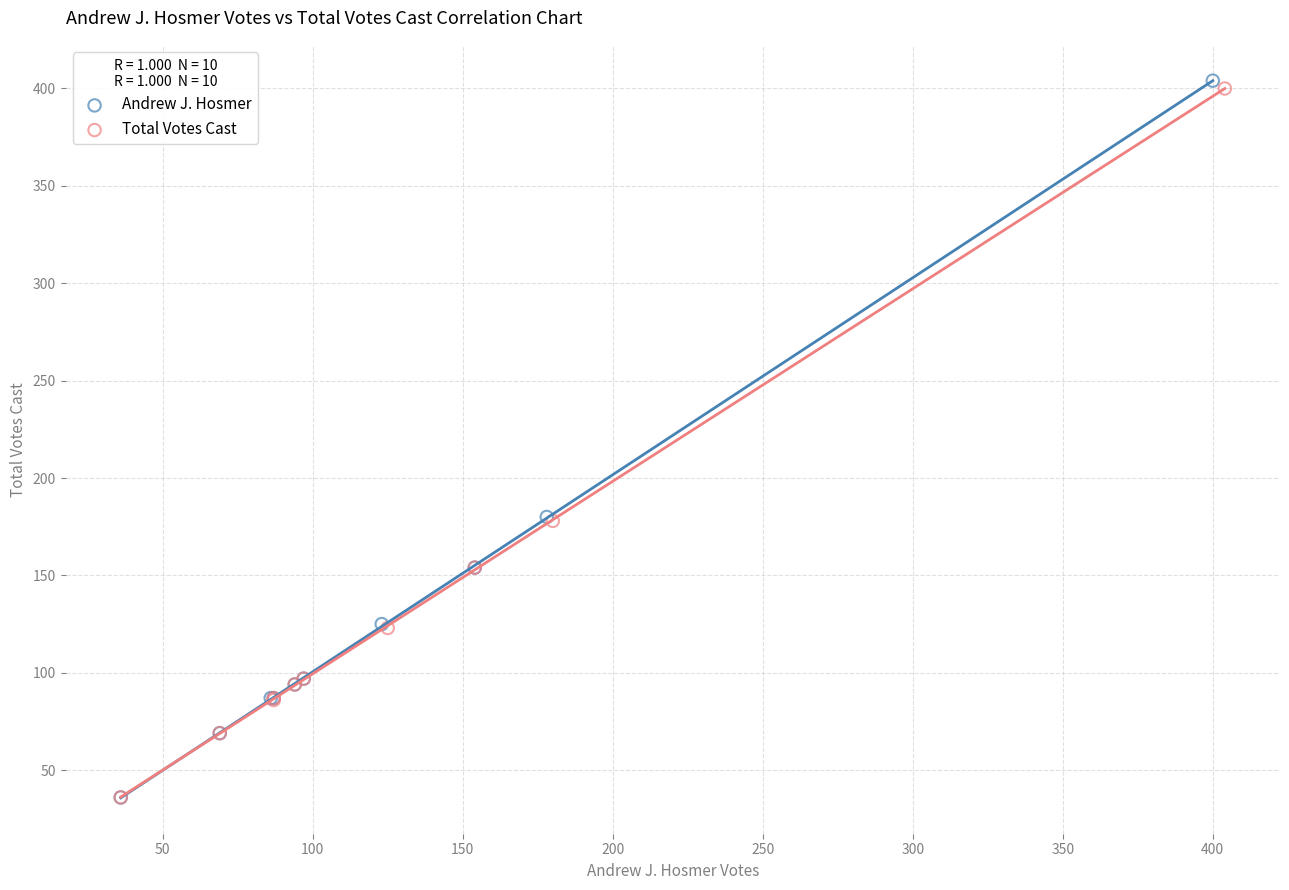

What are all the series names shown in the legend?

Andrew J. Hosmer, Total Votes Cast